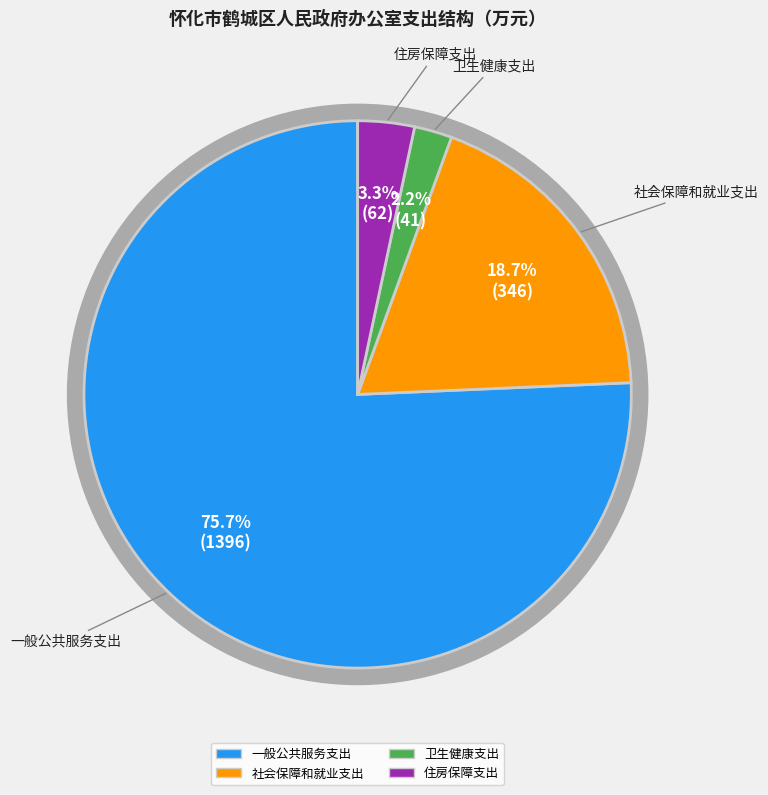

To the nearest percent, what is the difference between the largest and smallest slice percentages?

73%